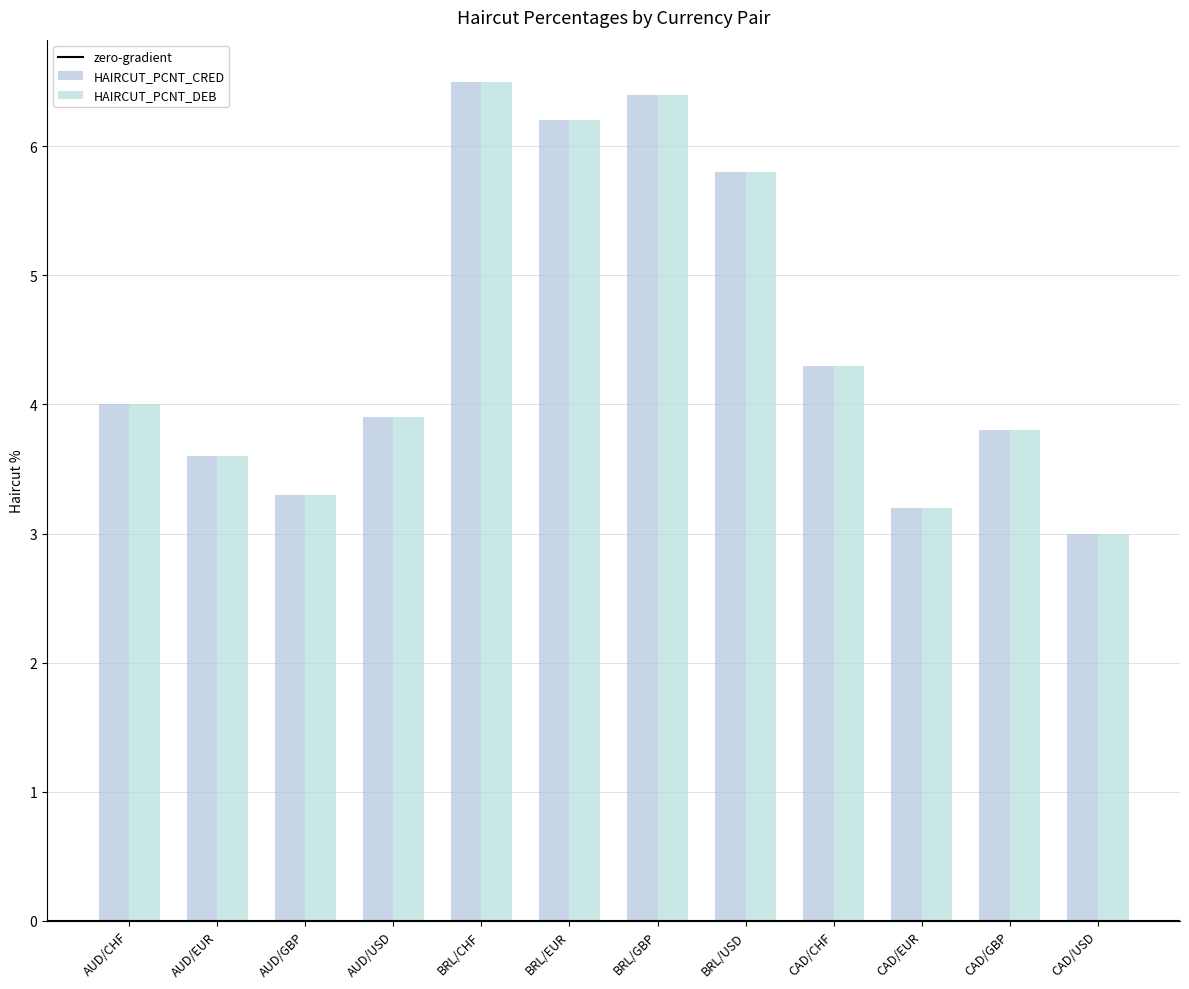

How many values in the HAIRCUT_PCNT_DEB series are below 4?

6